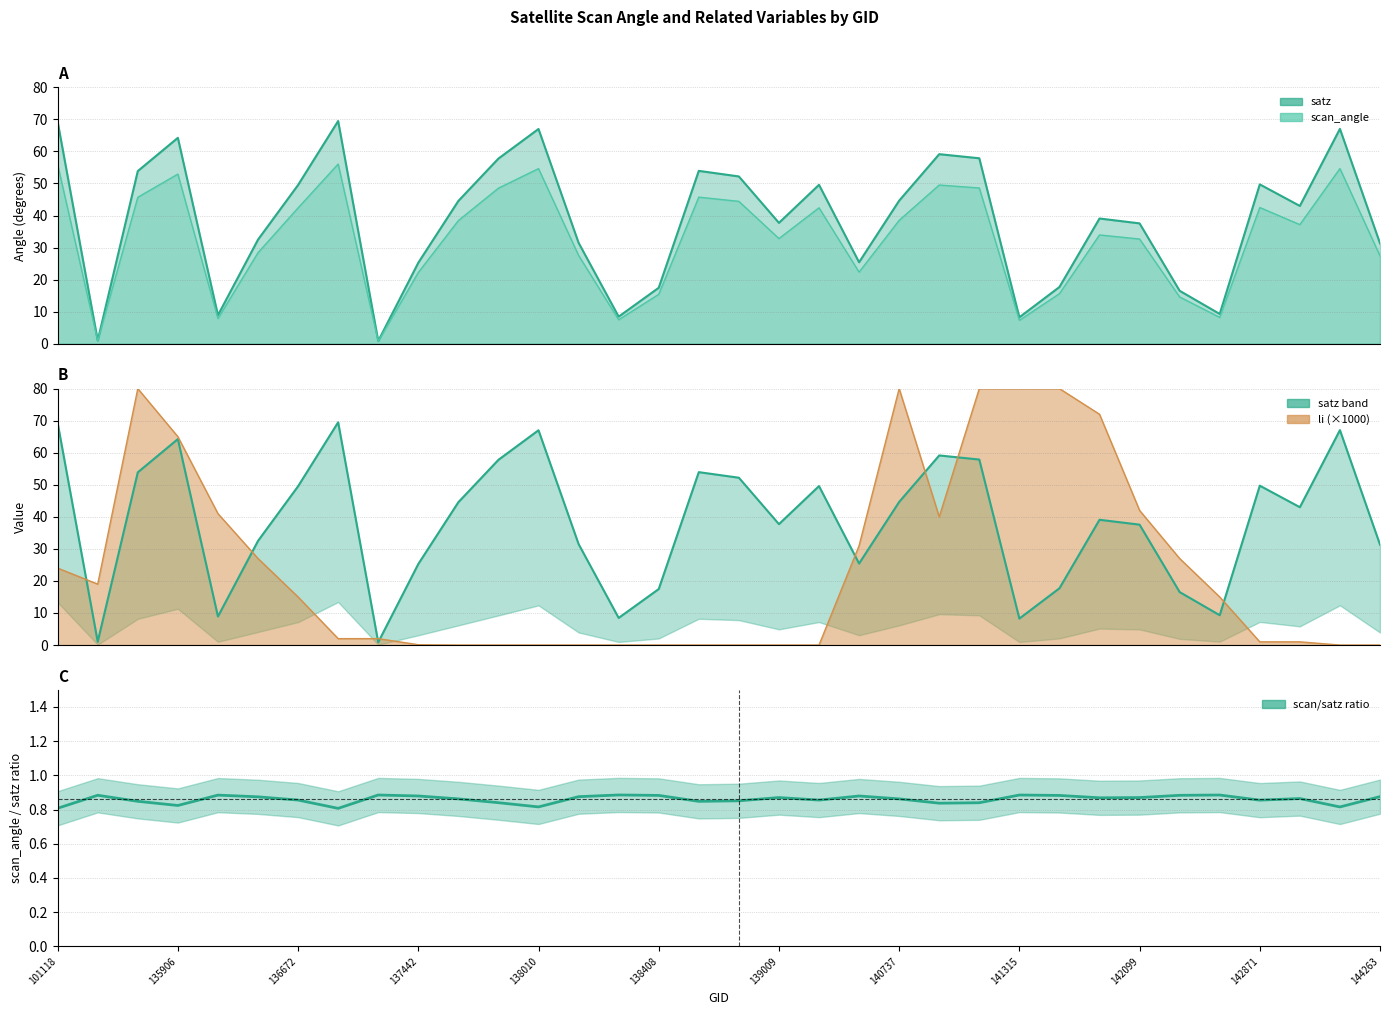

How many lines are shown in the chart?

2